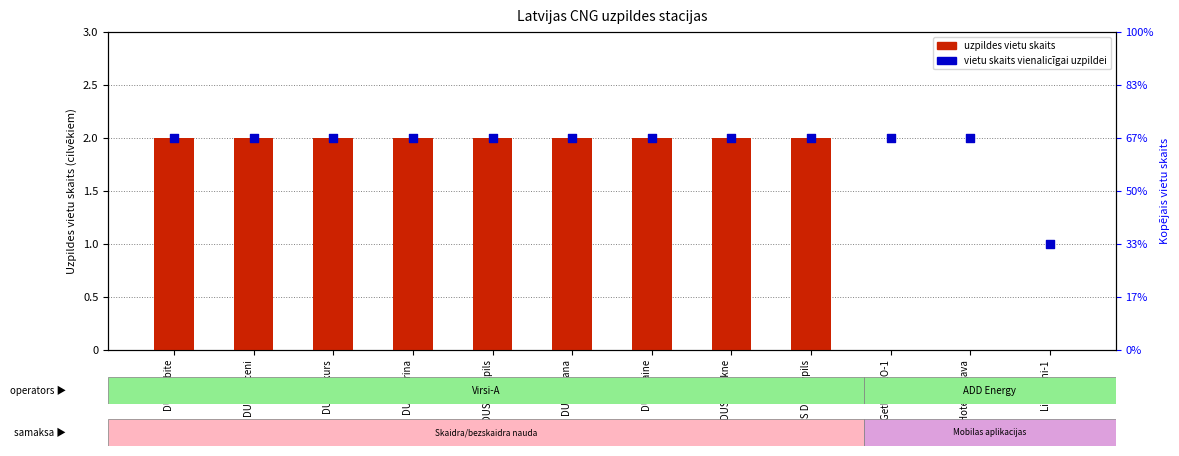

Which series reaches the maximum Y coordinate?

uzpildes vietu skaits